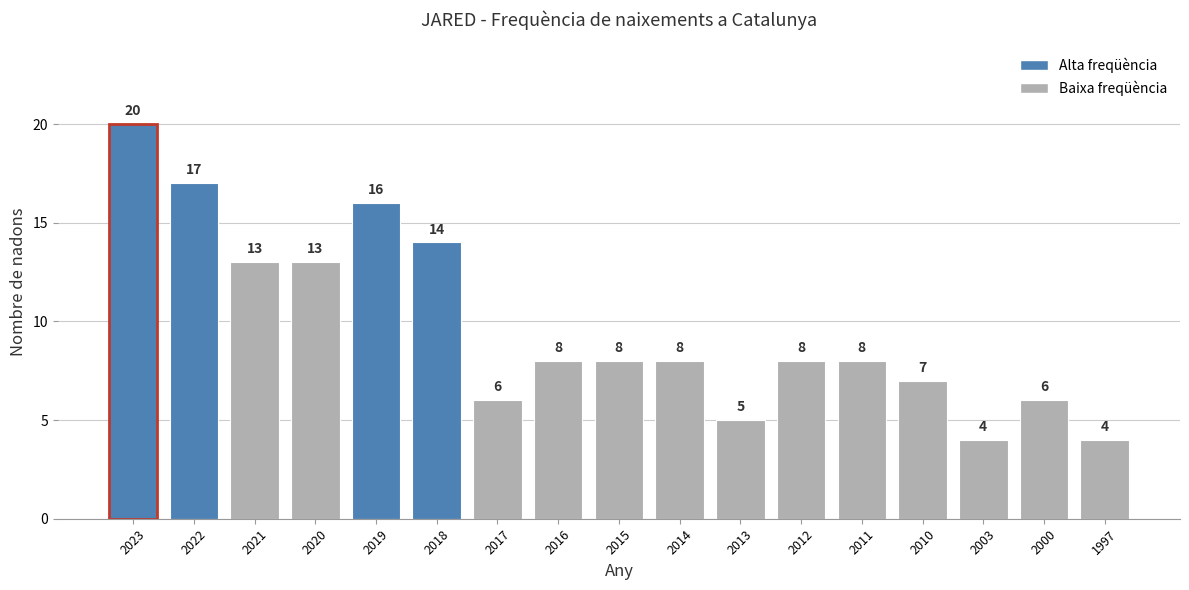

Are the bars grouped side by side (vs. stacked)?

No